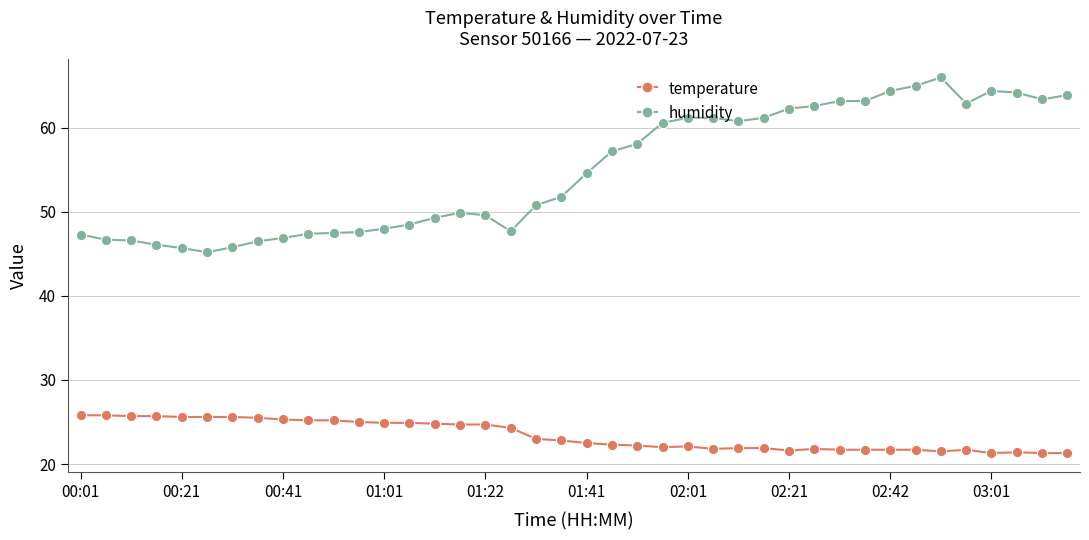

What are all the series names shown in the legend?

temperature, humidity